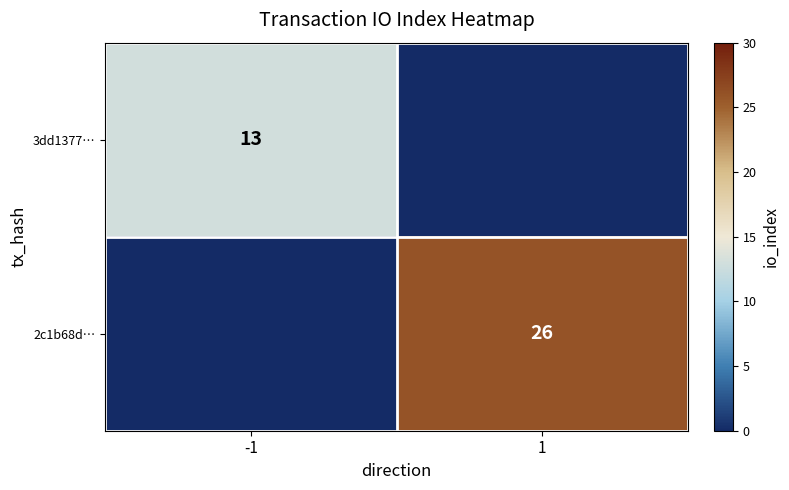

The value of 2c1b68d… at 1 is 26. True or false?

True